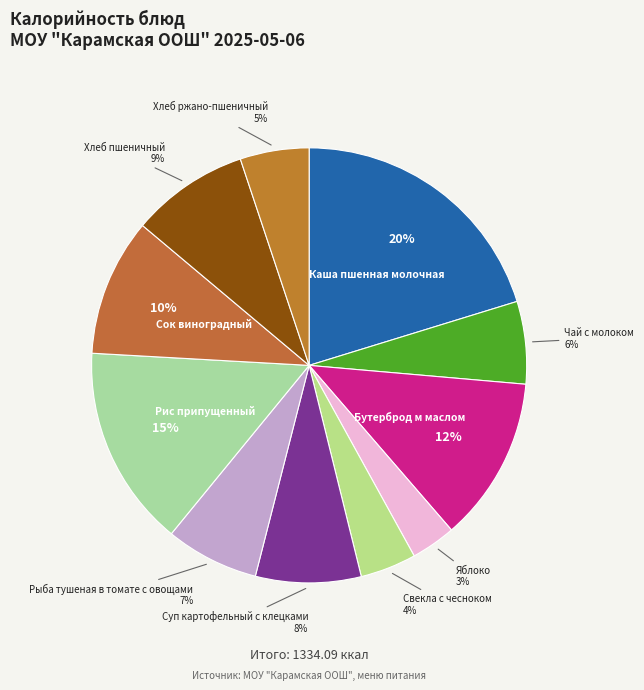

Rank the categories by value from highest to lowest.

Каша пшенная молочная, Рис припущенный, Бутерброд м маслом, Сок виноградный, Хлеб пшеничный, Суп картофельный с клецками, Рыба тушеная в томате с овощами, Чай с молоком, Хлеб ржано-пшеничный, Свекла с чесноком, Яблоко